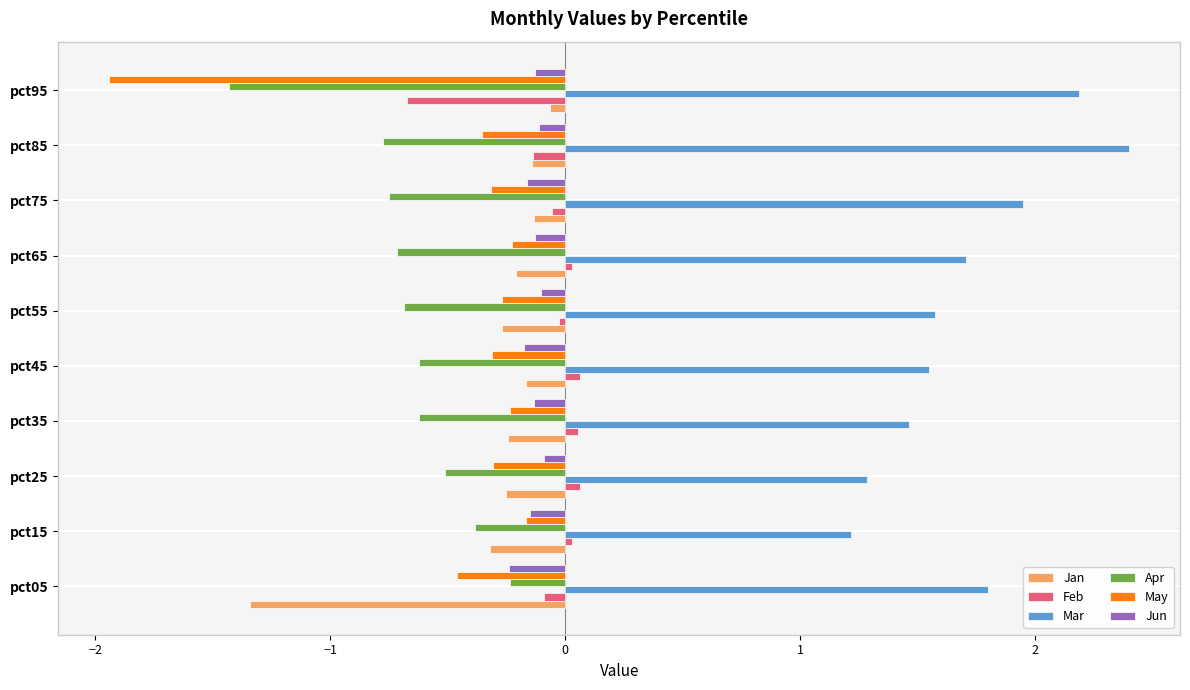

At which category is the sum across all series the highest?

pct85